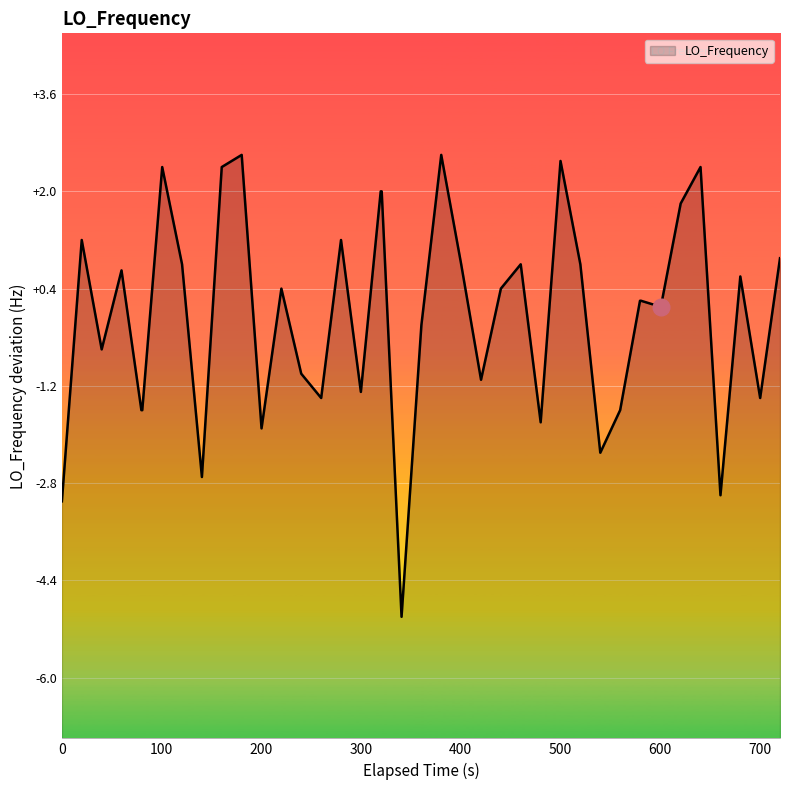

What is the minimum value shown in the chart?

-5.0